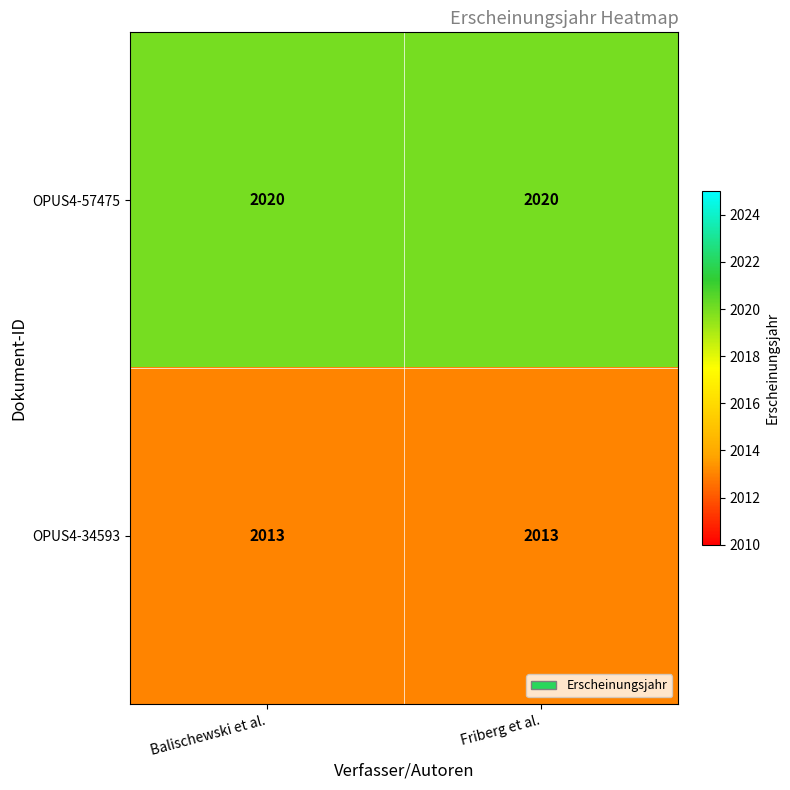

List the series in order of their overall mean, highest first.

OPUS4-57475, OPUS4-34593